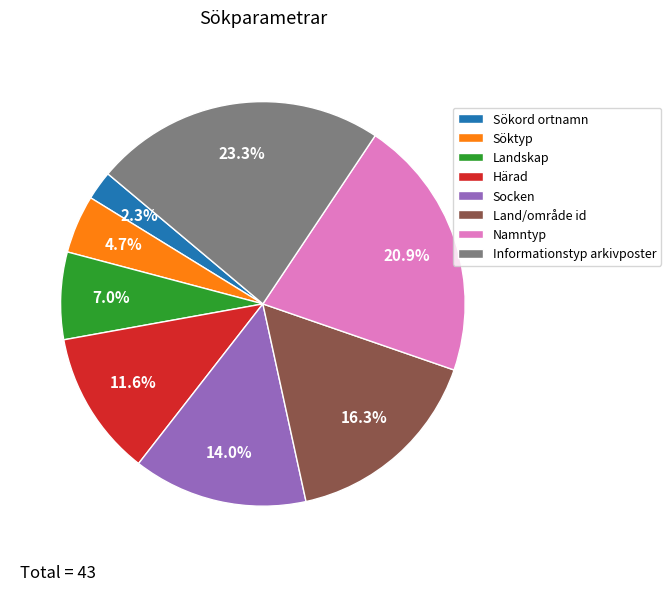

Count the number of slices in the pie.

8